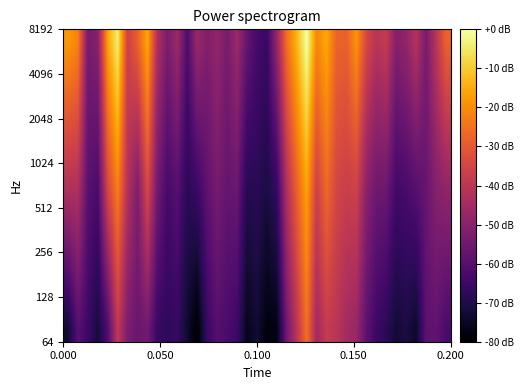

Count the number of data series in this chart.

12